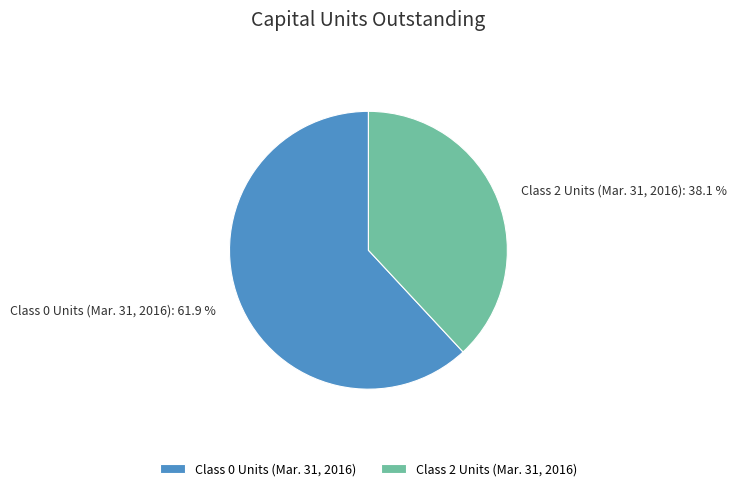

To the nearest percent, what is the difference between the largest and smallest slice percentages?

24%